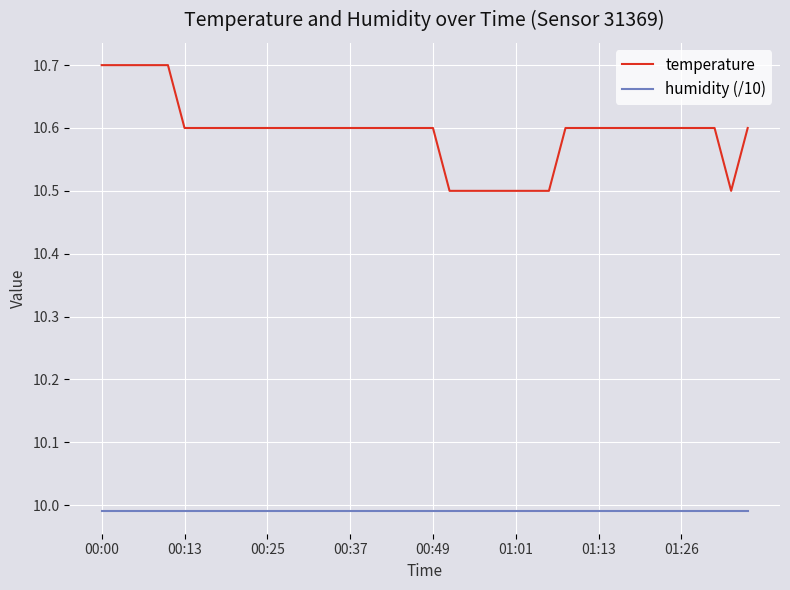

Which series has the largest total across all categories?

temperature